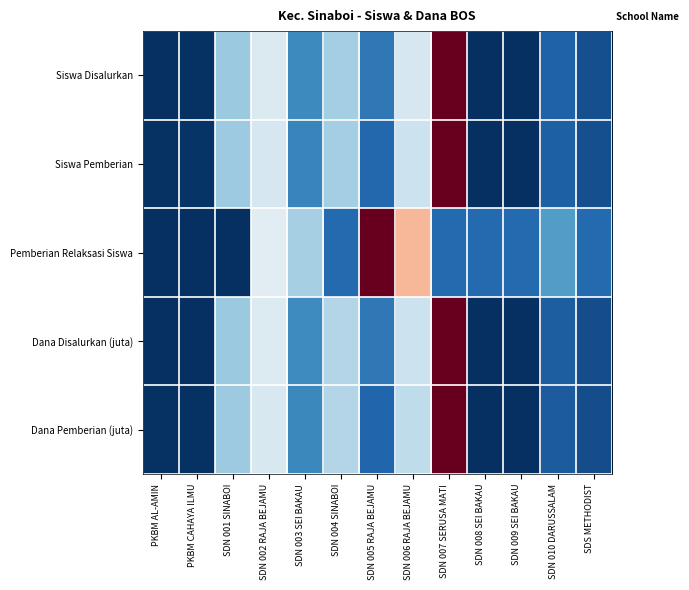

Reading left to right, what are all the values shown in this chart?

Siswa Disalurkan: PKBM AL-AMIN=0.0	PKBM CAHAYA ILMU=0.0	SDN 001 SINABOI=0.3	SDN 002 RAJA BEJAMU=0.4	SDN 003 SEI BAKAU=0.2	SDN 004 SINABOI=0.3	SDN 005 RAJA BEJAMU=0.1	SDN 006 RAJA BEJAMU=0.4	SDN 007 SERUSA MATI=1.0	SDN 008 SEI BAKAU=0.0	SDN 009 SEI BAKAU=0.0	SDN 010 DARUSSALAM=0.1	SDS METHODIST=0.1
Siswa Pemberian: PKBM AL-AMIN=0.0	PKBM CAHAYA ILMU=0.0	SDN 001 SINABOI=0.3	SDN 002 RAJA BEJAMU=0.4	SDN 003 SEI BAKAU=0.2	SDN 004 SINABOI=0.3	SDN 005 RAJA BEJAMU=0.1	SDN 006 RAJA BEJAMU=0.4	SDN 007 SERUSA MATI=1.0	SDN 008 SEI BAKAU=0.0	SDN 009 SEI BAKAU=0.0	SDN 010 DARUSSALAM=0.1	SDS METHODIST=0.1
Pemberian Relaksasi Siswa: PKBM AL-AMIN=0.0	PKBM CAHAYA ILMU=0.0	SDN 001 SINABOI=0.0	SDN 002 RAJA BEJAMU=0.4	SDN 003 SEI BAKAU=0.3	SDN 004 SINABOI=0.1	SDN 005 RAJA BEJAMU=1.0	SDN 006 RAJA BEJAMU=0.7	SDN 007 SERUSA MATI=0.1	SDN 008 SEI BAKAU=0.1	SDN 009 SEI BAKAU=0.1	SDN 010 DARUSSALAM=0.2	SDS METHODIST=0.1
Dana Disalurkan (juta): PKBM AL-AMIN=0.0	PKBM CAHAYA ILMU=0.0	SDN 001 SINABOI=0.3	SDN 002 RAJA BEJAMU=0.4	SDN 003 SEI BAKAU=0.2	SDN 004 SINABOI=0.4	SDN 005 RAJA BEJAMU=0.1	SDN 006 RAJA BEJAMU=0.4	SDN 007 SERUSA MATI=1.0	SDN 008 SEI BAKAU=0.0	SDN 009 SEI BAKAU=0.0	SDN 010 DARUSSALAM=0.1	SDS METHODIST=0.1
Dana Pemberian (juta): PKBM AL-AMIN=0.0	PKBM CAHAYA ILMU=0.0	SDN 001 SINABOI=0.3	SDN 002 RAJA BEJAMU=0.4	SDN 003 SEI BAKAU=0.2	SDN 004 SINABOI=0.4	SDN 005 RAJA BEJAMU=0.1	SDN 006 RAJA BEJAMU=0.4	SDN 007 SERUSA MATI=1.0	SDN 008 SEI BAKAU=0.0	SDN 009 SEI BAKAU=0.0	SDN 010 DARUSSALAM=0.1	SDS METHODIST=0.1